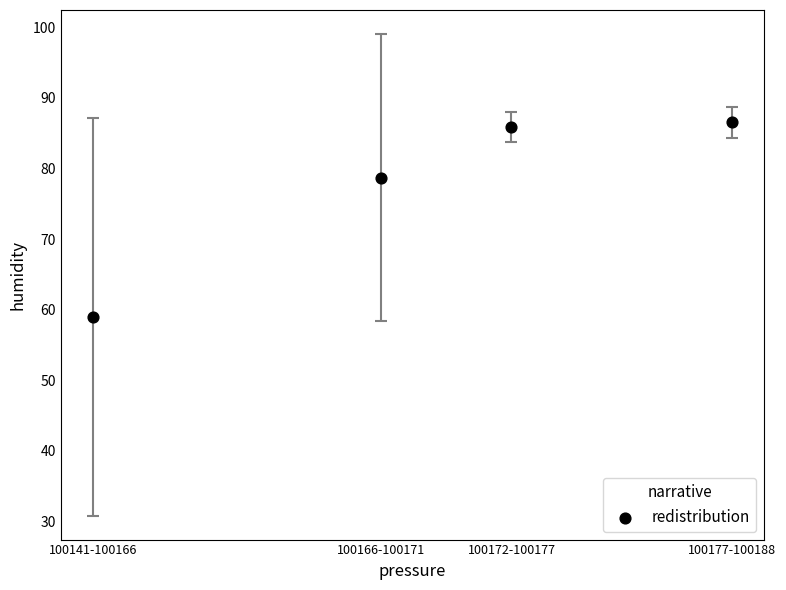

What Y value in the scatter plot is closest to 72?

78.7